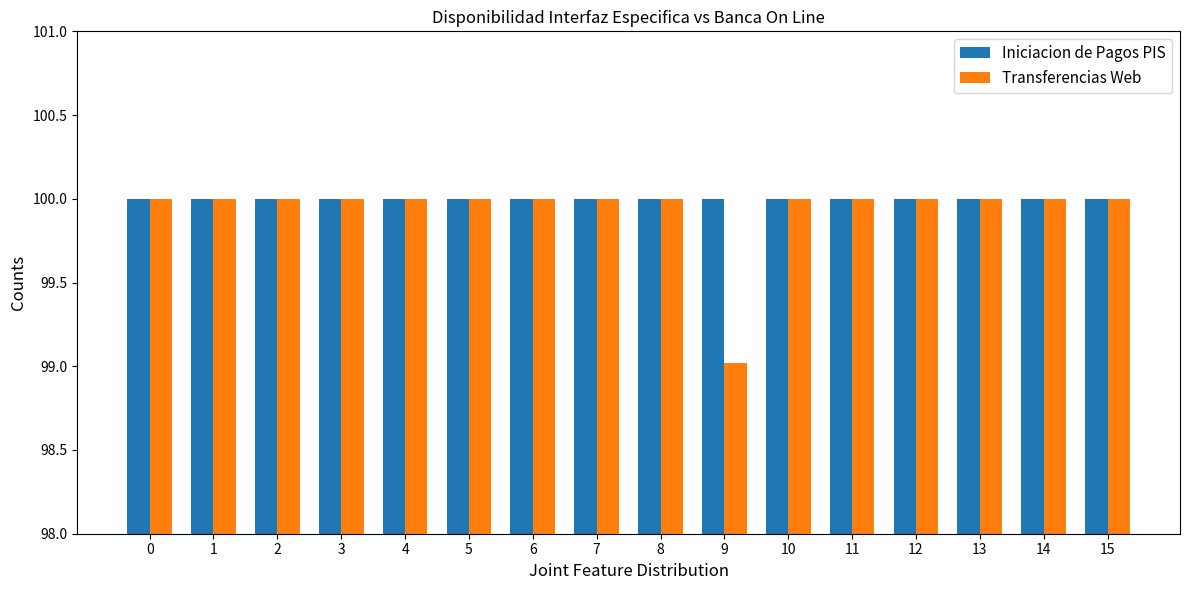

Rank the series by their average value, from highest to lowest.

Iniciacion de Pagos PIS, Transferencias Web